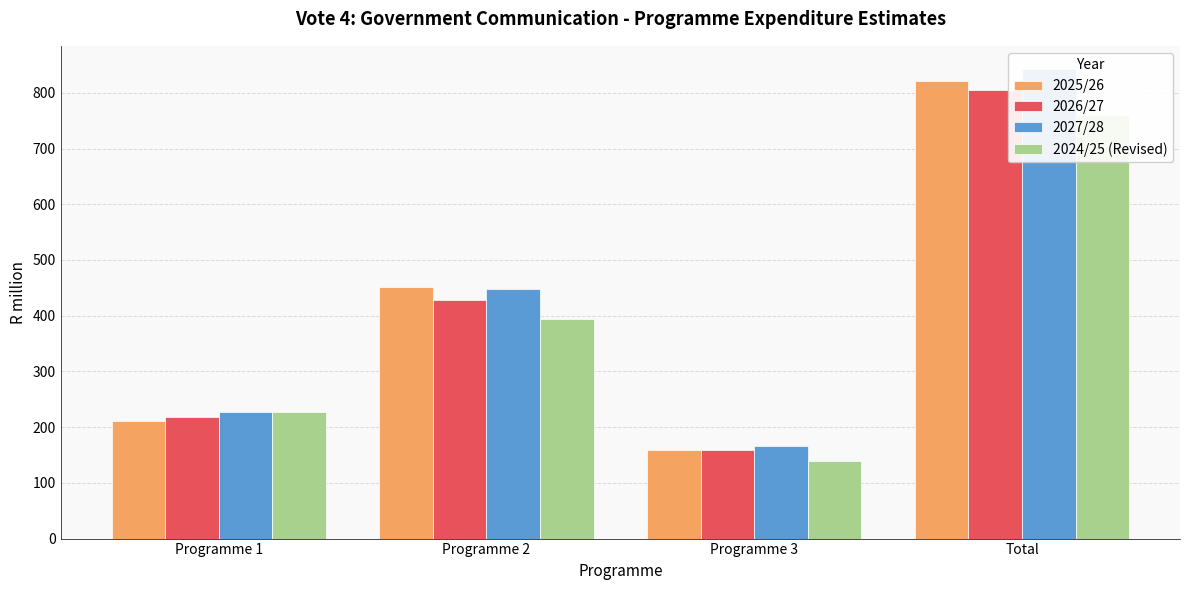

Which series has the largest total across all categories?

2027/28